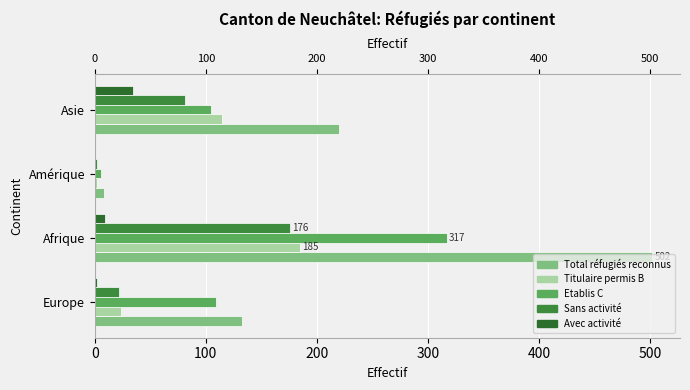

Which series changed the most between Europe and Afrique?

Total réfugiés reconnus